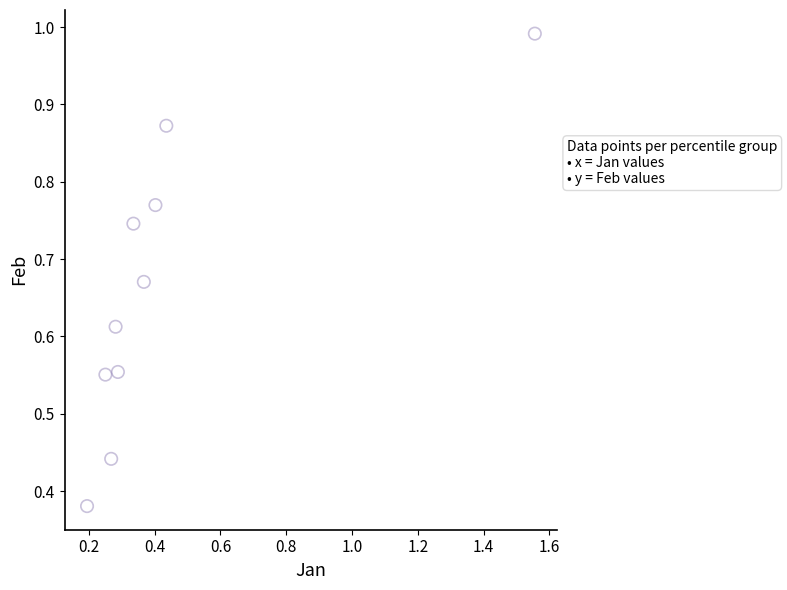

What is the range of X values (max minus min)?

1.4